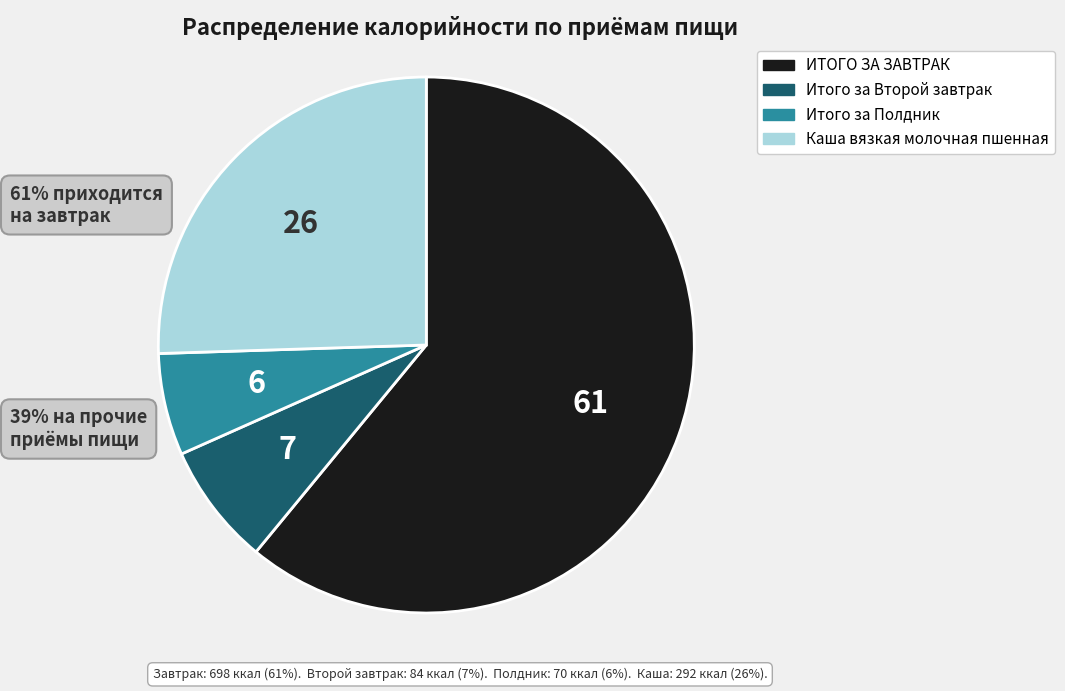

Which slice is the smallest?

Итого за Полдник